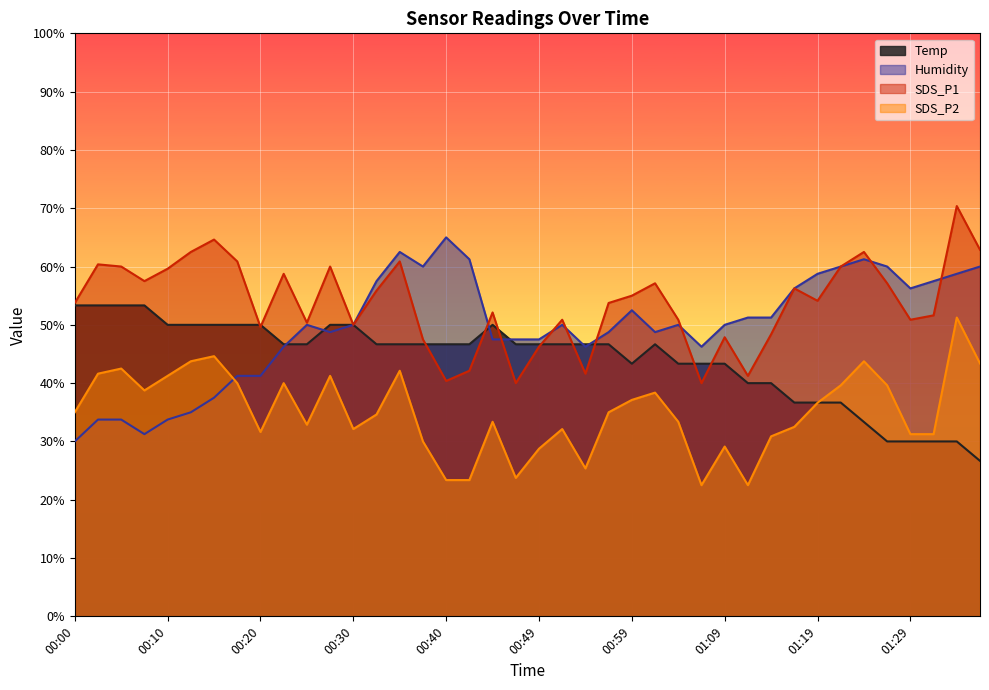

Reading left to right, what are all the values shown in this chart?

Temp: 00:00=53.3	00:03=53.3	00:05=53.3	00:07=53.3	00:10=50.0	00:12=50.0	00:15=50.0	00:17=50.0	00:20=50.0	00:22=46.7	00:25=46.7	00:27=50.0	00:30=50.0	00:32=46.7	00:35=46.7	00:37=46.7	00:40=46.7	00:42=46.7	00:44=50.0	00:47=46.7	00:49=46.7	00:52=46.7	00:54=46.7	00:57=46.7	00:59=43.3	01:02=46.7	01:04=43.3	01:07=43.3	01:09=43.3	01:12=40.0	01:14=40.0	01:16=36.7	01:19=36.7	01:21=36.7	01:24=33.3	01:26=30.0	01:29=30.0	01:31=30.0	01:34=30.0	01:36=26.7
Humidity: 00:00=30.0	00:03=33.7	00:05=33.7	00:07=31.2	00:10=33.7	00:12=35.0	00:15=37.5	00:17=41.2	00:20=41.2	00:22=46.2	00:25=50.0	00:27=48.7	00:30=50.0	00:32=57.5	00:35=62.5	00:37=60.0	00:40=65.0	00:42=61.2	00:44=47.5	00:47=47.5	00:49=47.5	00:52=50.0	00:54=46.2	00:57=48.7	00:59=52.5	01:02=48.7	01:04=50.0	01:07=46.2	01:09=50.0	01:12=51.2	01:14=51.2	01:16=56.2	01:19=58.7	01:21=60.0	01:24=61.2	01:26=60.0	01:29=56.2	01:31=57.5	01:34=58.7	01:36=60.0
SDS_P1: 00:00=53.7	00:03=60.4	00:05=60.0	00:07=57.5	00:10=59.6	00:12=62.5	00:15=64.6	00:17=60.9	00:20=49.6	00:22=58.7	00:25=50.4	00:27=60.0	00:30=50.0	00:32=55.9	00:35=60.9	00:37=47.5	00:40=40.4	00:42=42.1	00:44=52.1	00:47=40.0	00:49=46.2	00:52=50.9	00:54=41.6	00:57=53.7	00:59=55.0	01:02=57.1	01:04=50.9	01:07=40.0	01:09=47.9	01:12=41.2	01:14=48.4	01:16=56.2	01:19=54.1	01:21=60.0	01:24=62.5	01:26=57.1	01:29=50.9	01:31=51.6	01:34=70.4	01:36=62.9
SDS_P2: 00:00=35.0	00:03=41.6	00:05=42.5	00:07=38.7	00:10=41.2	00:12=43.7	00:15=44.6	00:17=40.0	00:20=31.6	00:22=40.0	00:25=32.9	00:27=41.2	00:30=32.1	00:32=34.6	00:35=42.1	00:37=30.0	00:40=23.4	00:42=23.4	00:44=33.4	00:47=23.7	00:49=28.7	00:52=32.1	00:54=25.4	00:57=35.0	00:59=37.1	01:02=38.4	01:04=33.4	01:07=22.5	01:09=29.1	01:12=22.5	01:14=30.9	01:16=32.5	01:19=36.6	01:21=39.6	01:24=43.7	01:26=39.6	01:29=31.2	01:31=31.2	01:34=51.2	01:36=43.4